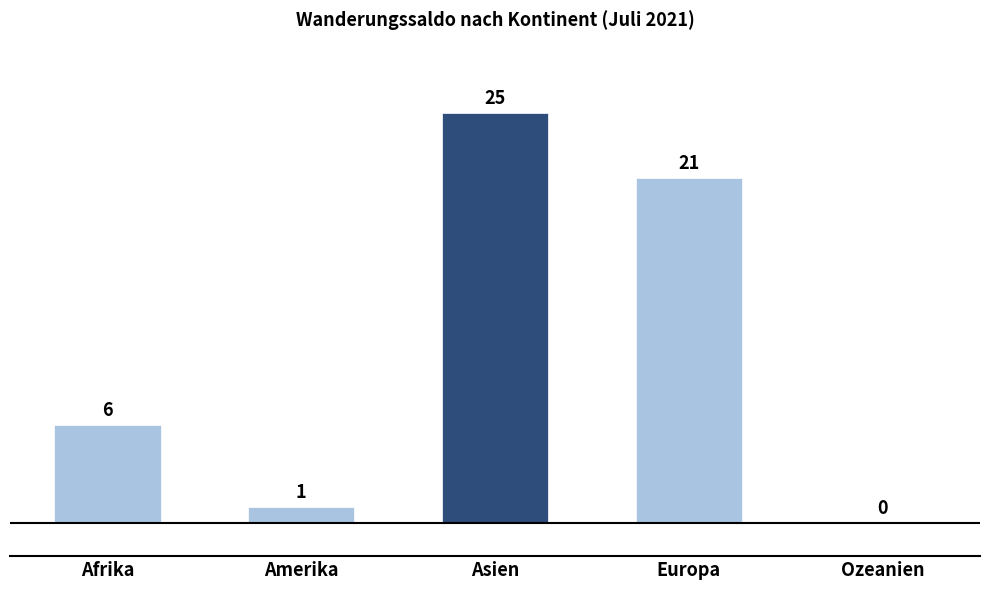

Where is the data nearest to the value 12?

Afrika